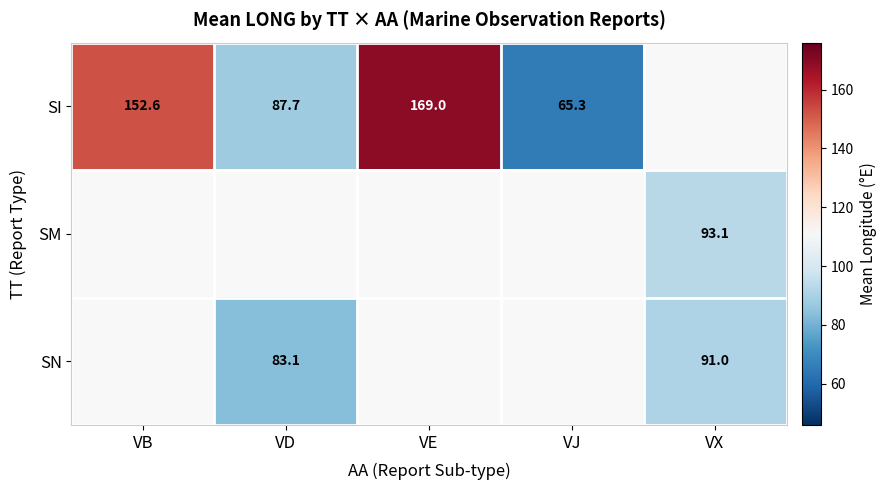

Is the value of SI at VE greater than the value of SN at VD?

Yes